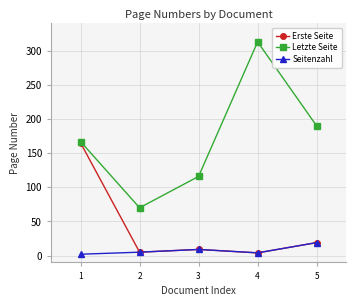

Read the Erste Seite value at 3, to the nearest 10.

10